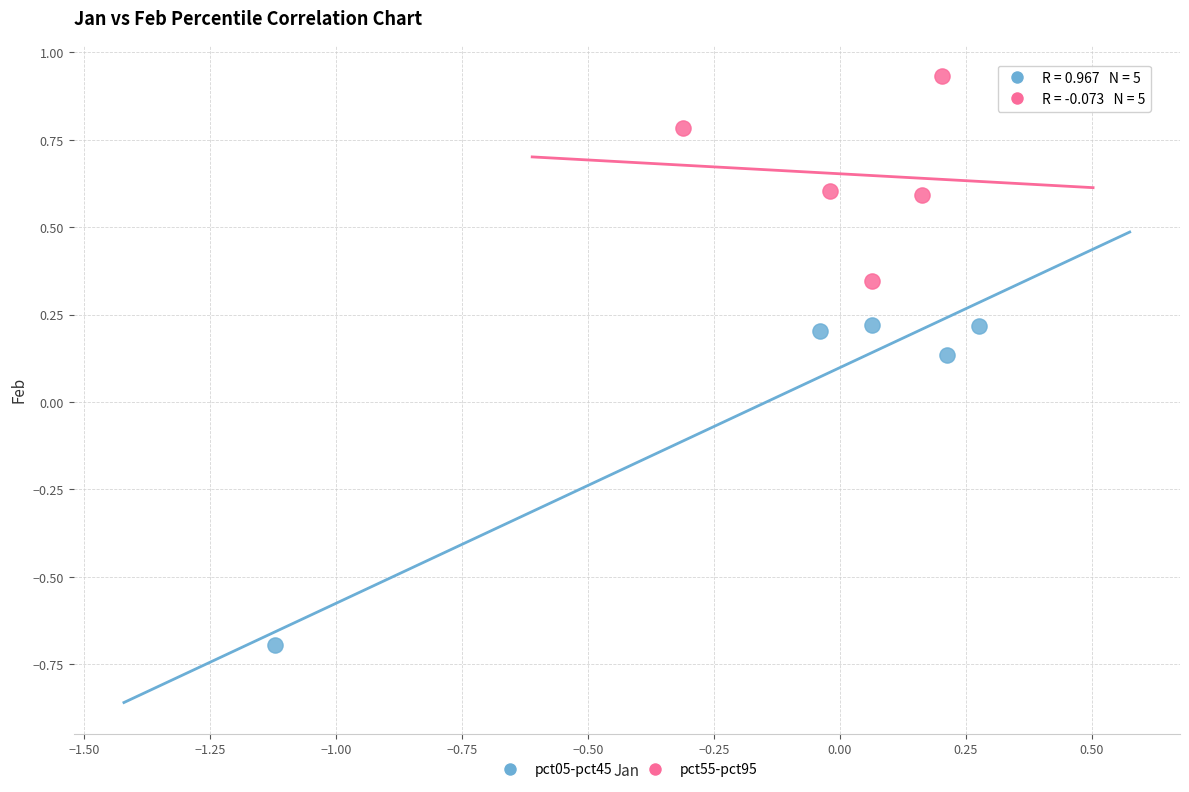

Which series has the largest Y range (max minus min)?

pct05-pct45